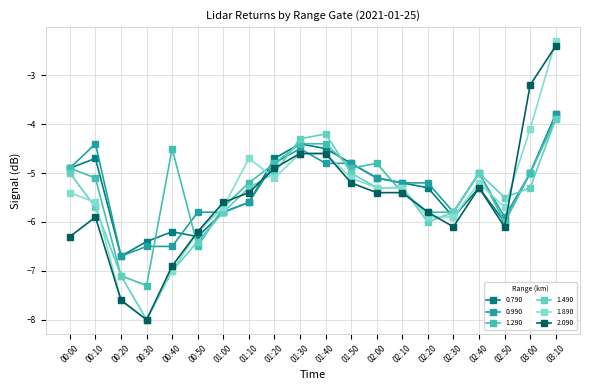

Is it true that 0.790 equals -4.9 at 00:00?

True